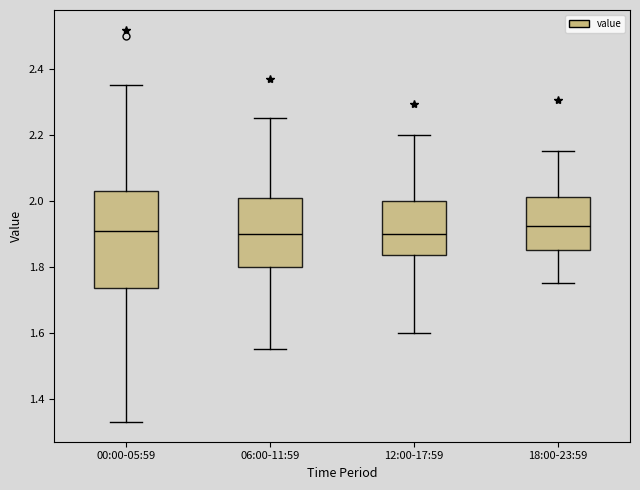

Comparing the boxes themselves (not the whiskers), which one is the tallest?

00:00-05:59